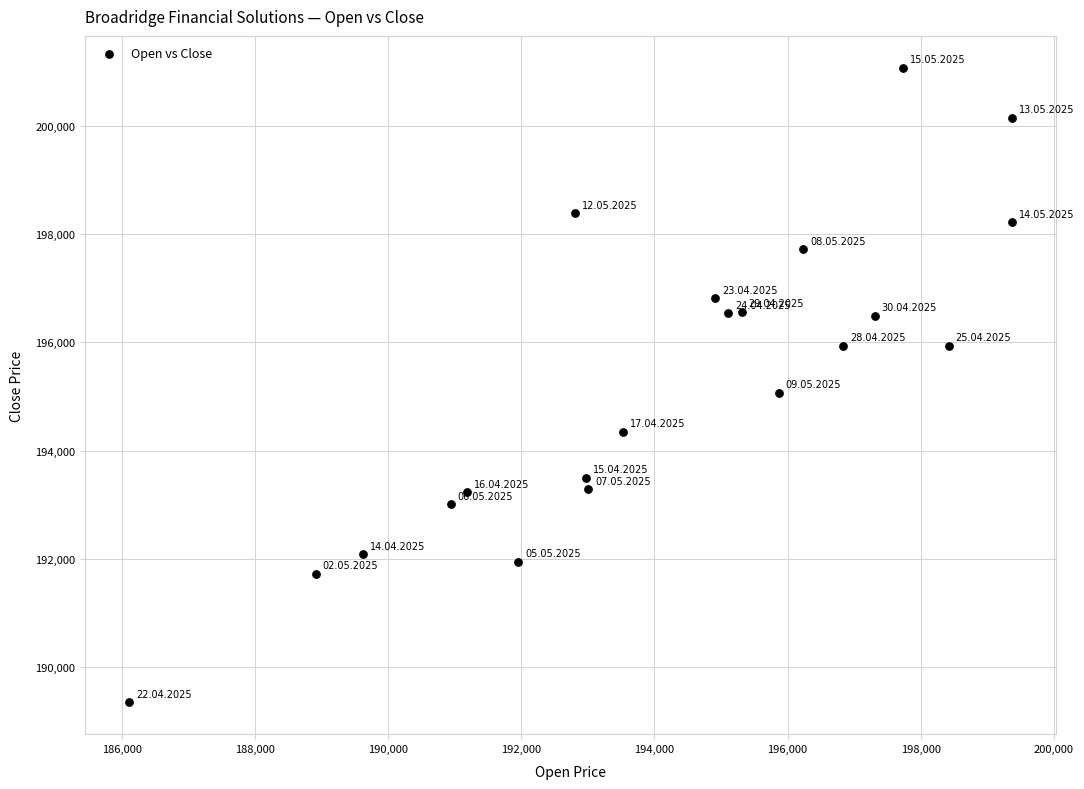

What Y value in the scatter plot is closest to 195212?

195069